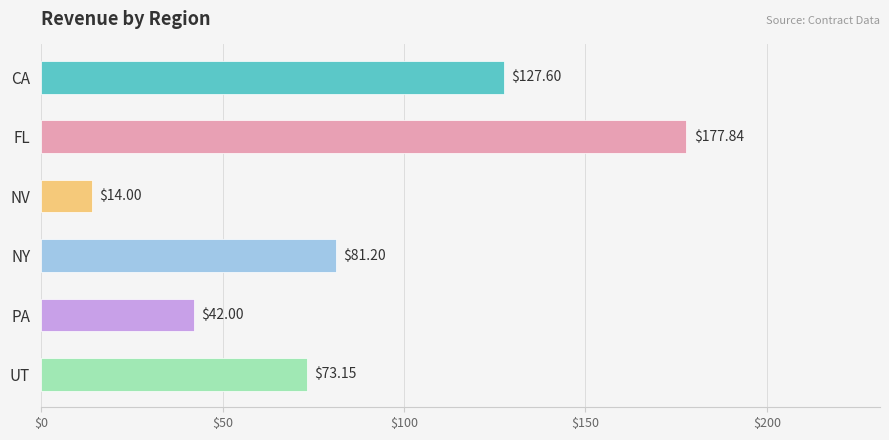

Approximately how many times larger is the value at CA compared to UT?

1.7